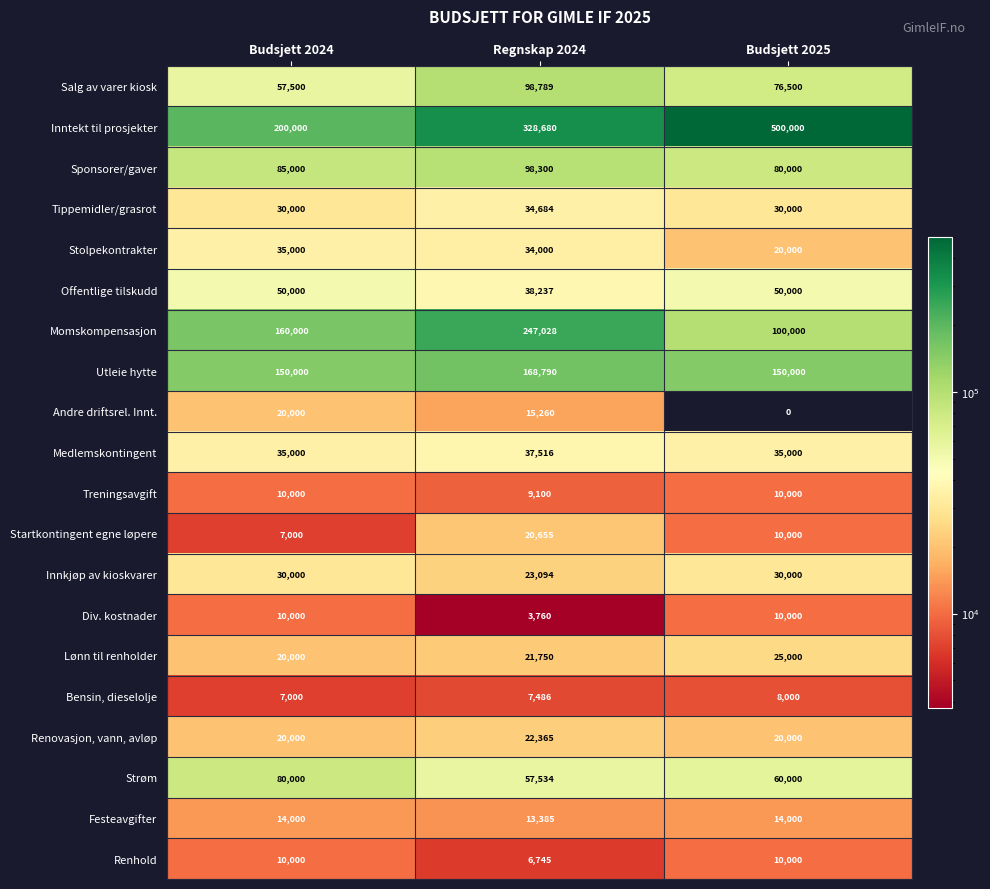

What is the difference between the highest and lowest values at Regnskap 2024?

324920